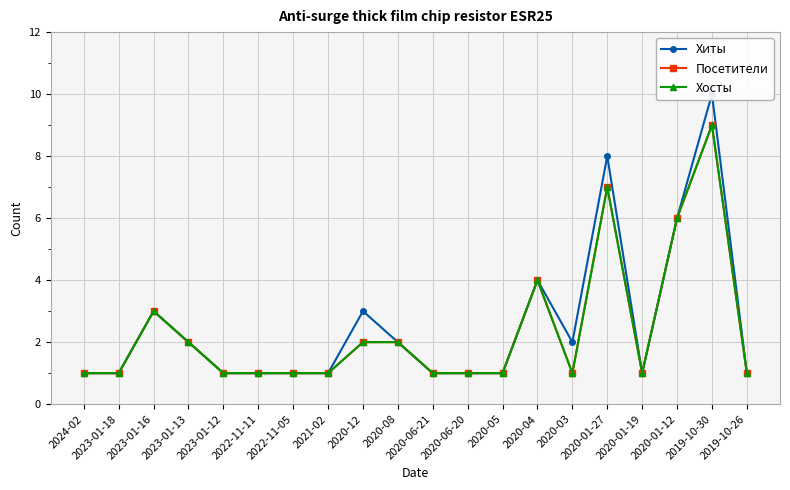

In Хиты, how many points are lower than both neighbors (excluding endpoints)?

2